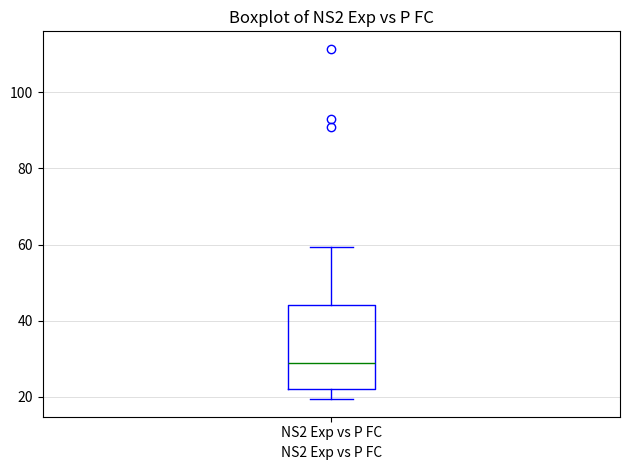

Where does the median line of the box for NS2 Exp vs P FC sit on the y-axis? The values are not printed on the chart, so give them approximately, as read against the axis.

28